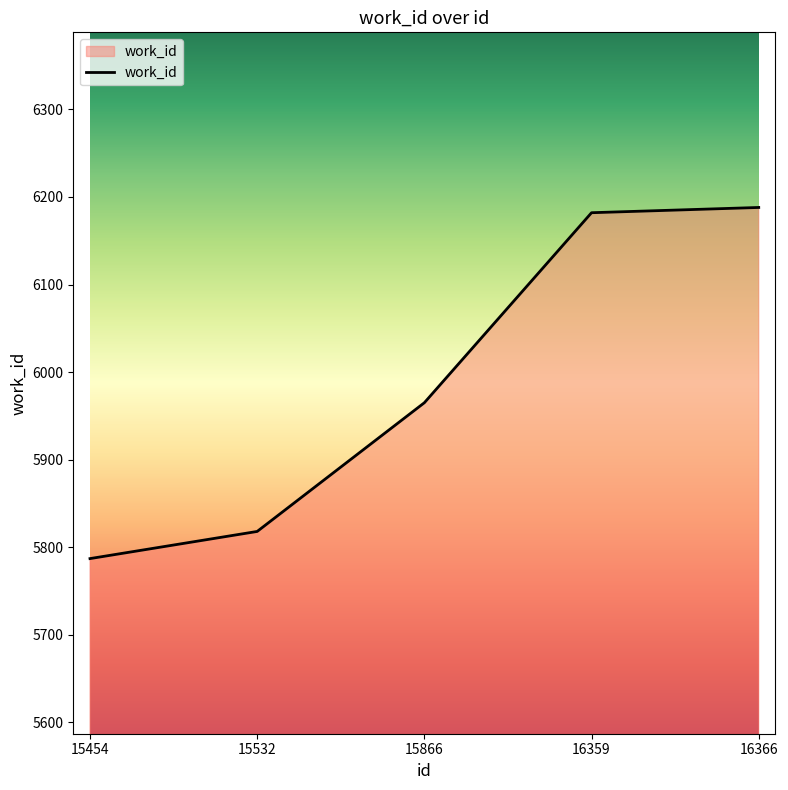

True or false: there are more than 2 points higher than both neighbors.

False